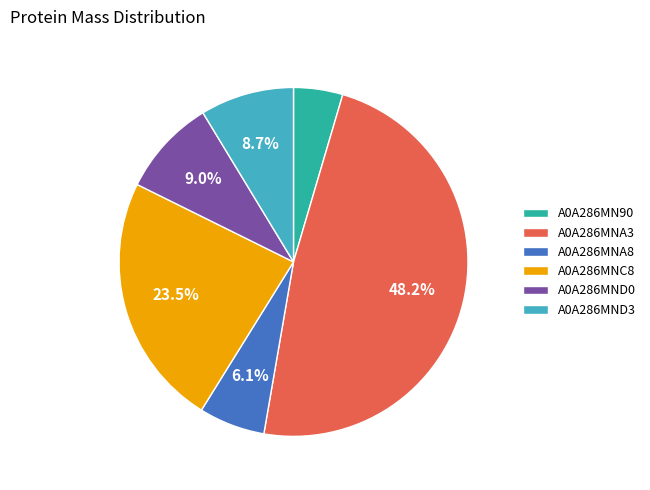

To the nearest percent, what is the difference between the A0A286MN90 and A0A286MND3 slice percentages?

4%